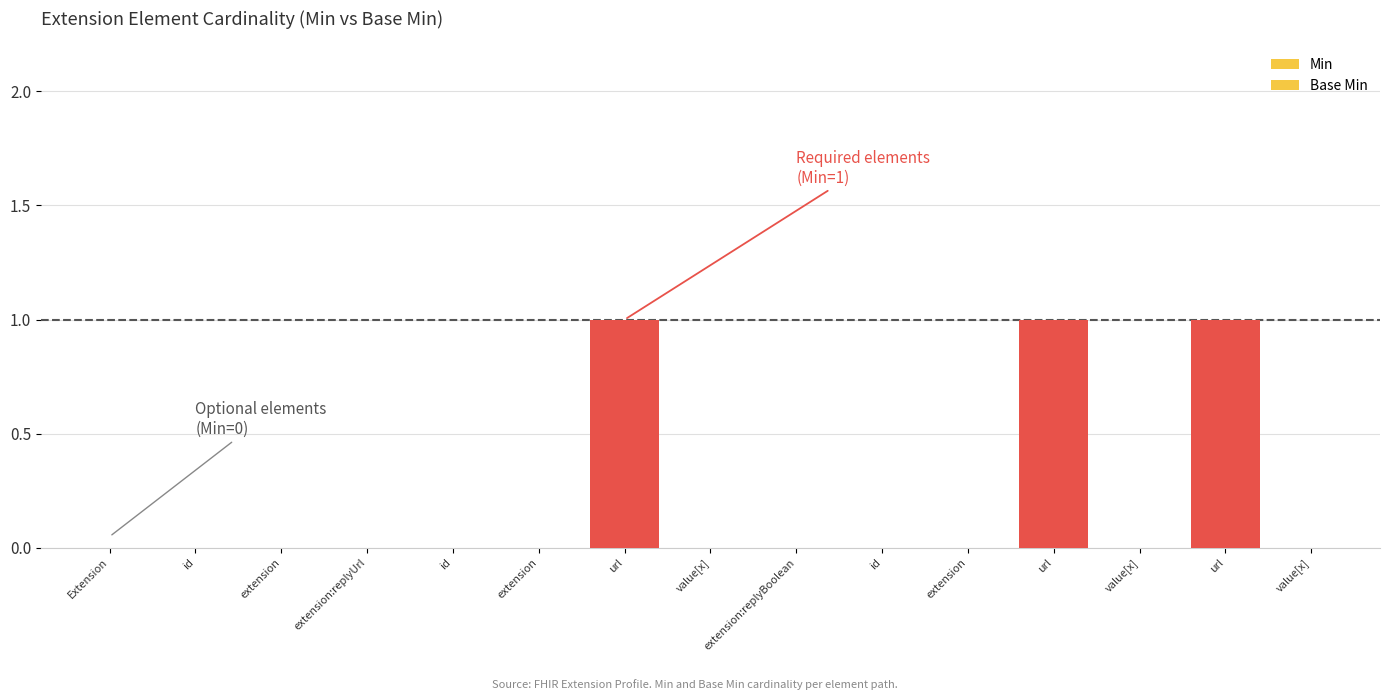

Does the chart contain stacked bars?

No